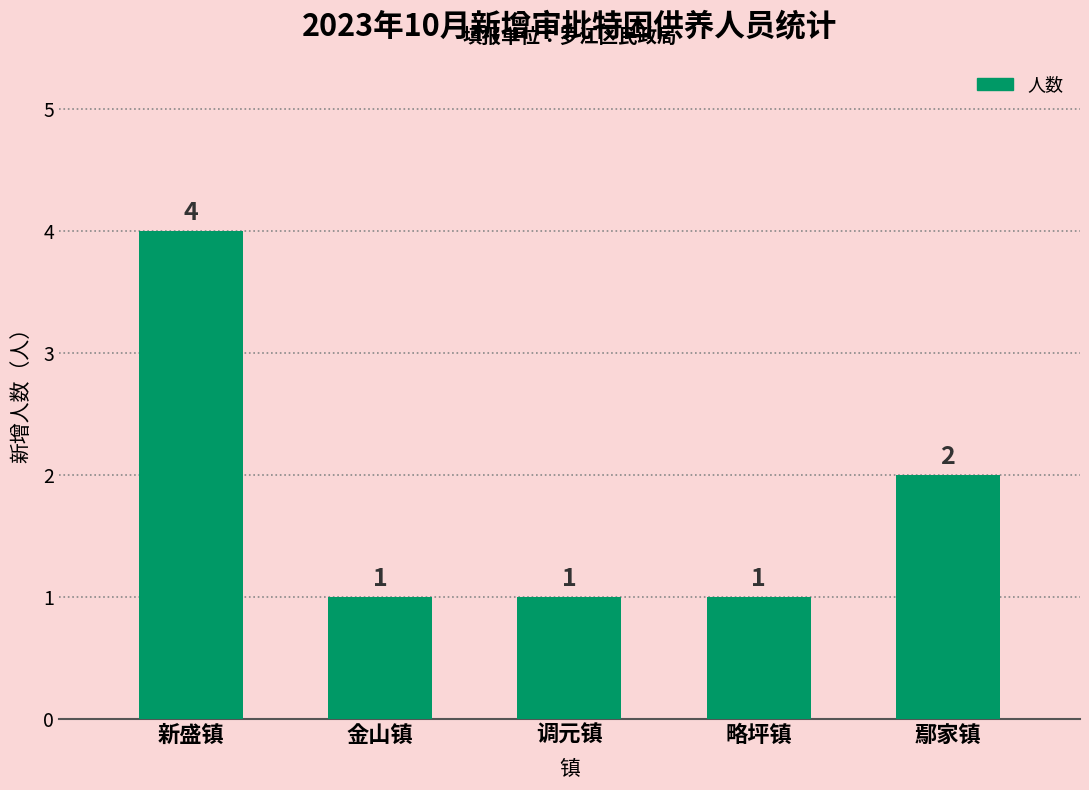

At which category does the chart reach its peak across all series?

新盛镇